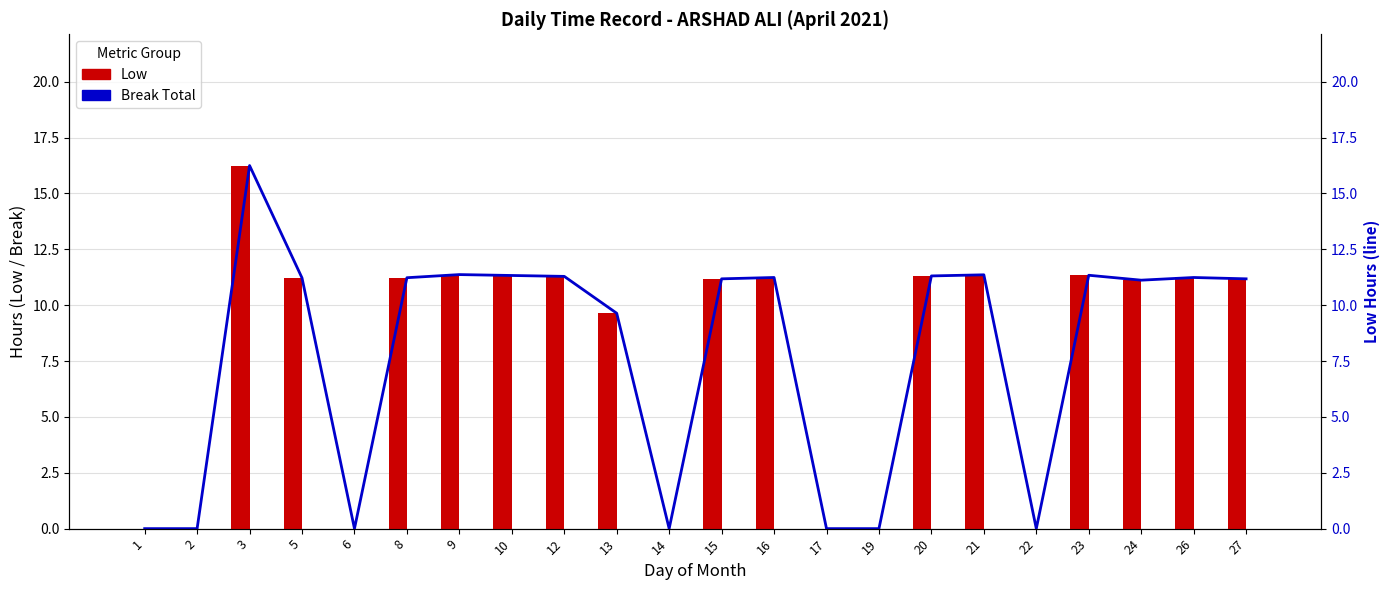

Reading left to right, what are all the values shown in this chart?

Low: 0.0	0.0	16.2	11.2	0.0	11.2	11.4	11.3	11.3	9.6	0.0	11.2	11.2	0.0	0.0	11.3	11.4	0.0	11.3	11.1	11.2	11.2
Break Total: 0.0	0.0	0.0	0.0	0.0	0.0	0.0	0.0	0.0	0.0	0.0	0.0	0.0	0.0	0.0	0.0	0.0	0.0	0.0	0.0	0.0	0.0
Low (line): 0.0	0.0	16.2	11.2	0.0	11.2	11.4	11.3	11.3	9.6	0.0	11.2	11.2	0.0	0.0	11.3	11.4	0.0	11.3	11.1	11.2	11.2